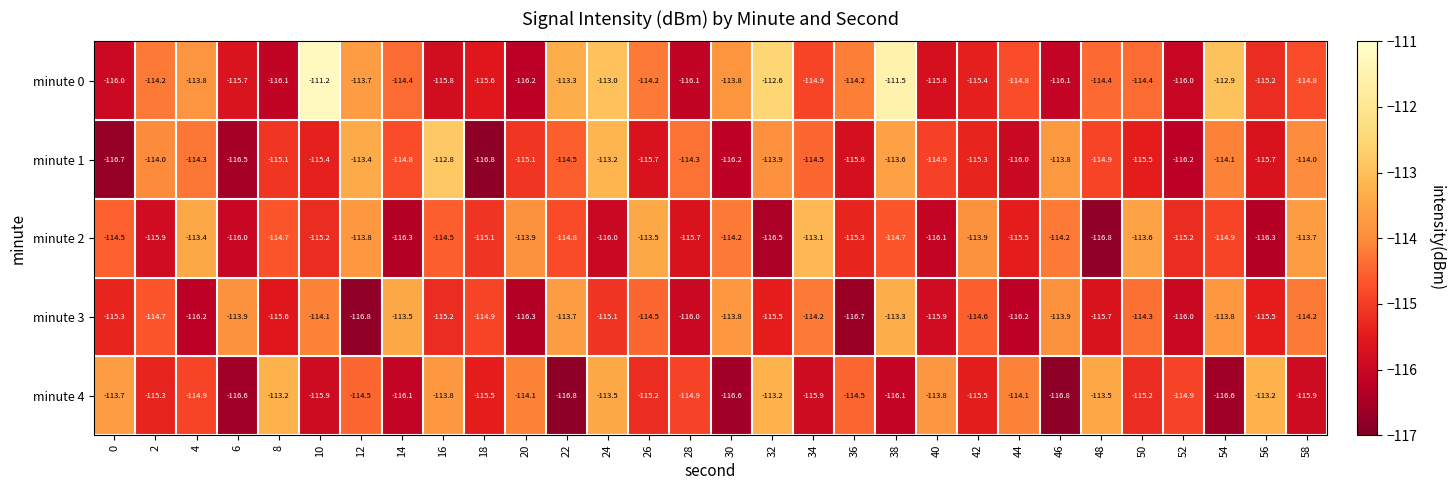

At which label is minute 0 closest to -113?

24